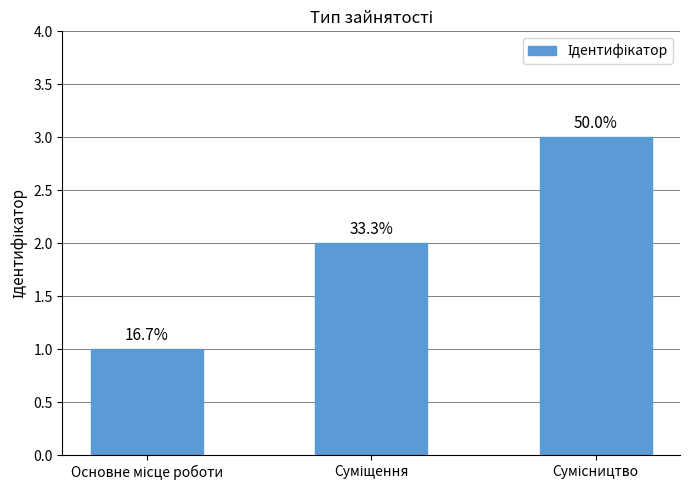

What position from the right is Суміщення?

2